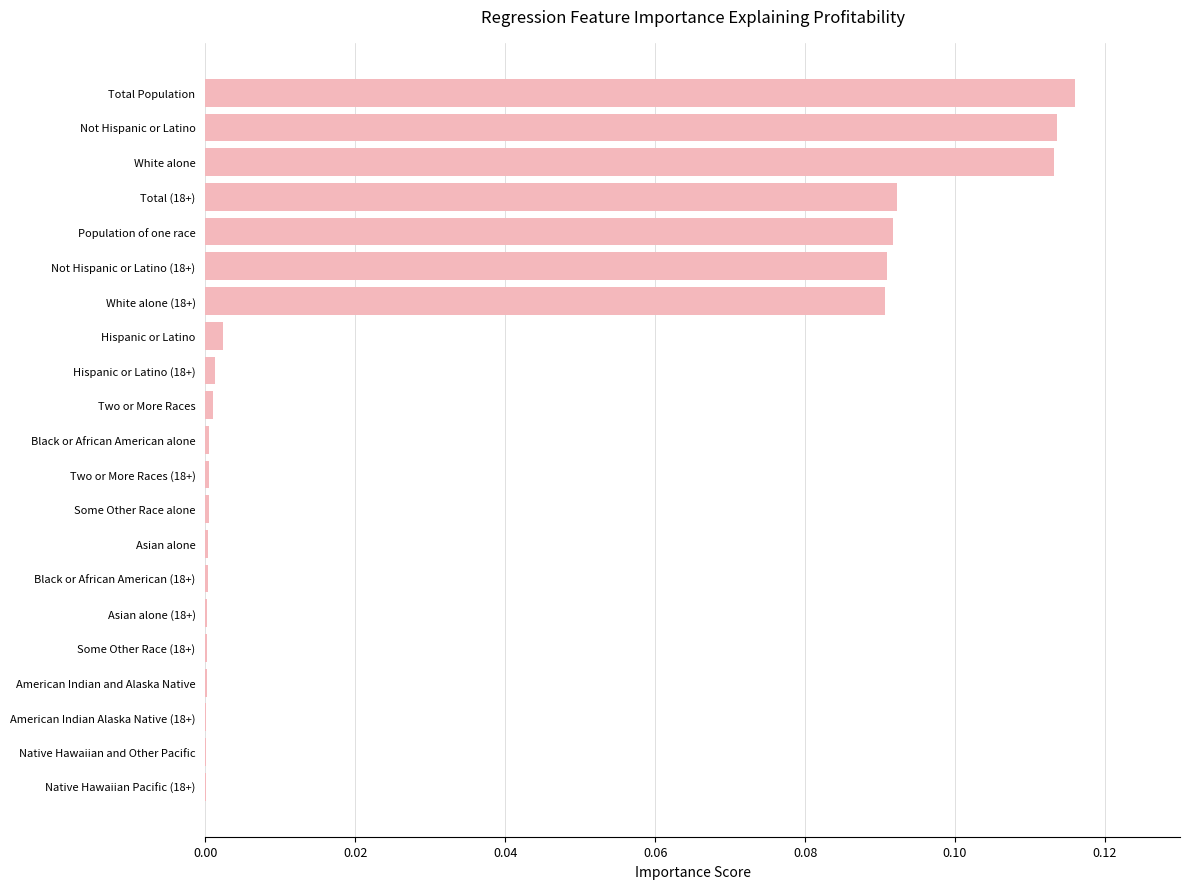

True or false: the data shows 0.0 at American Indian and Alaska Native.

True